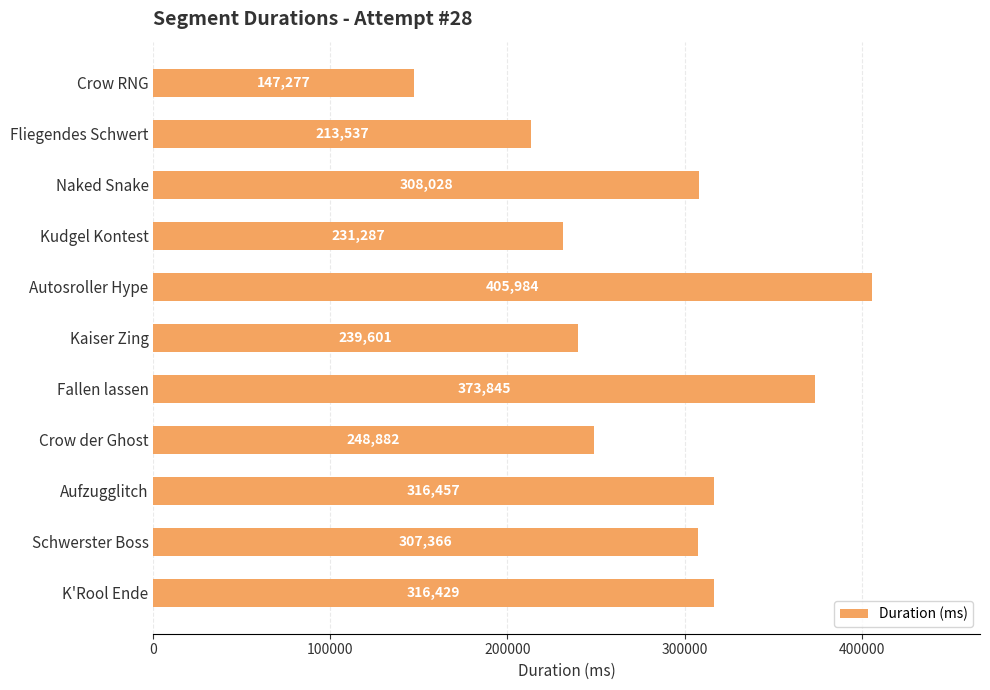

Are the bars grouped side by side (vs. stacked)?

No